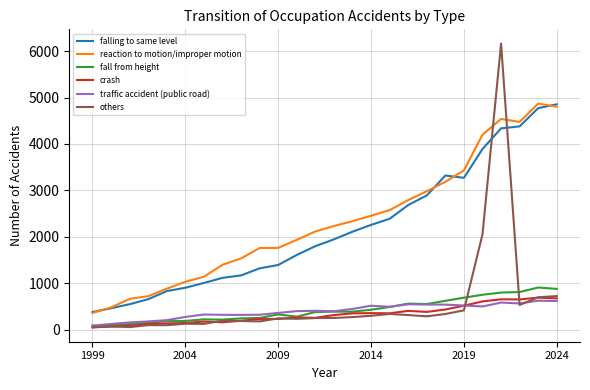

How many intersections are there between falling to same level and others?

2